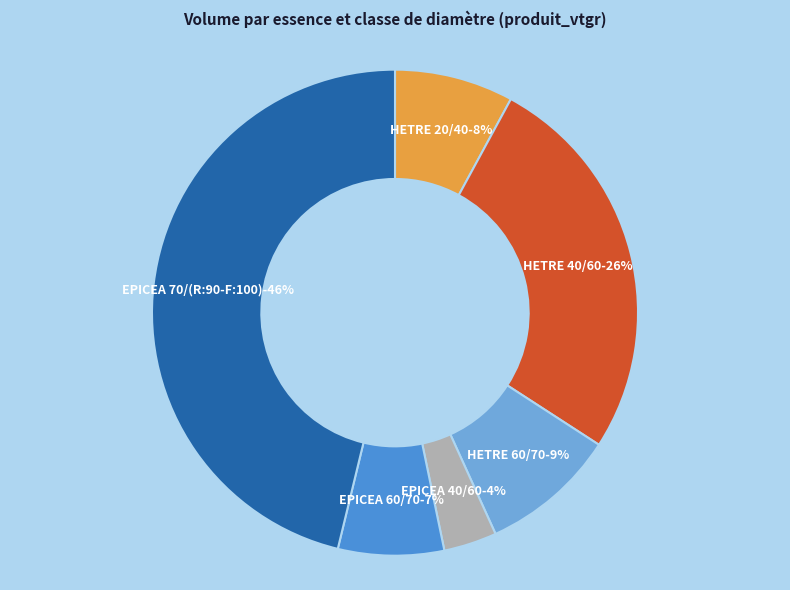

Count the number of slices in the pie.

6